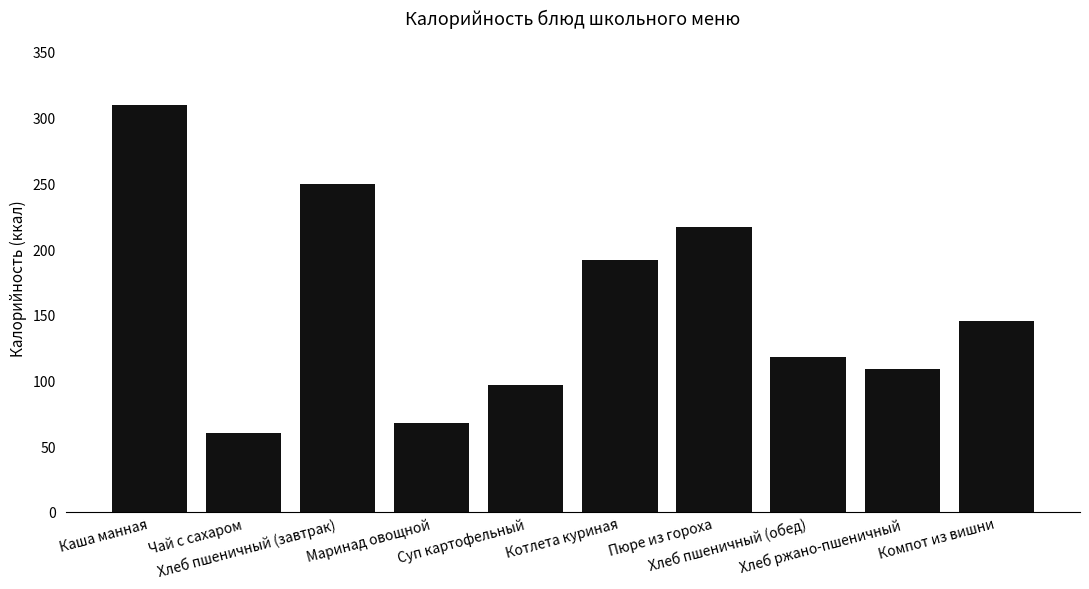

What is the sum of all values?

1562.9